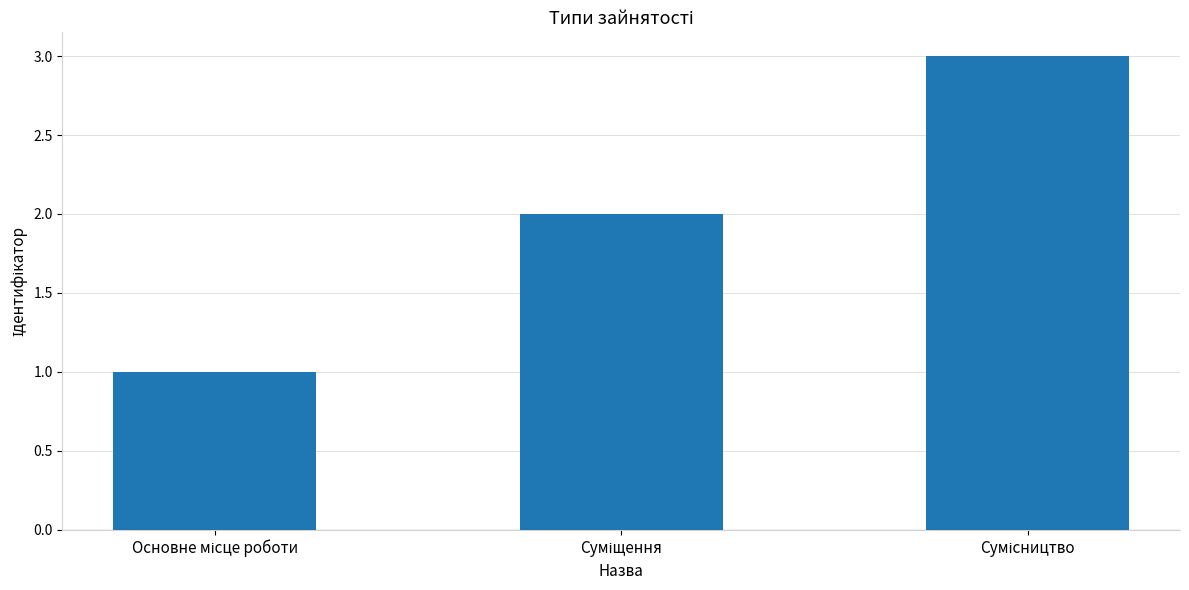

What is the difference between the maximum and second lowest values?

1